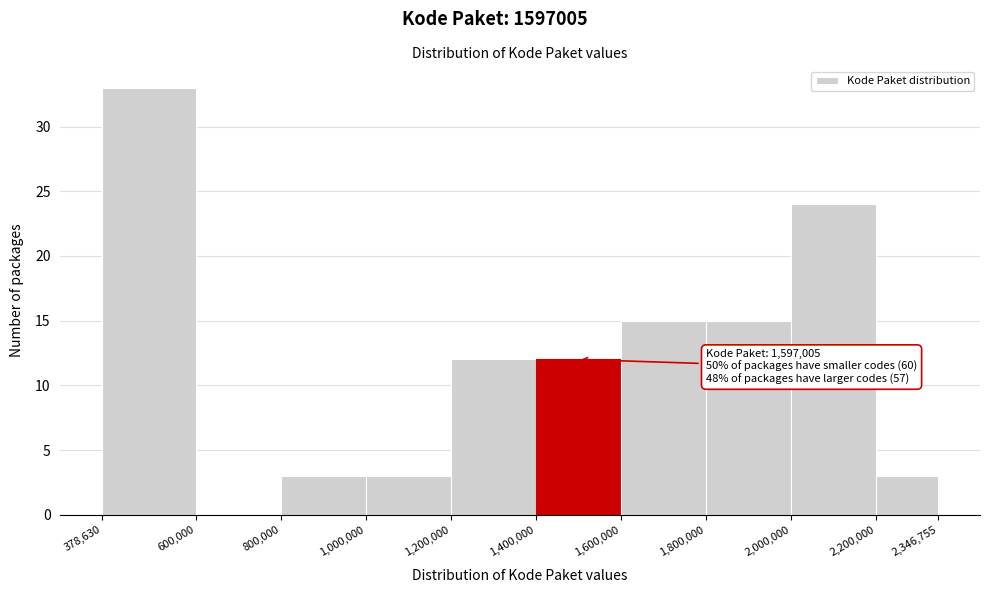

Over which range of the x-axis is the bar tallest?

378,630 to 600,000